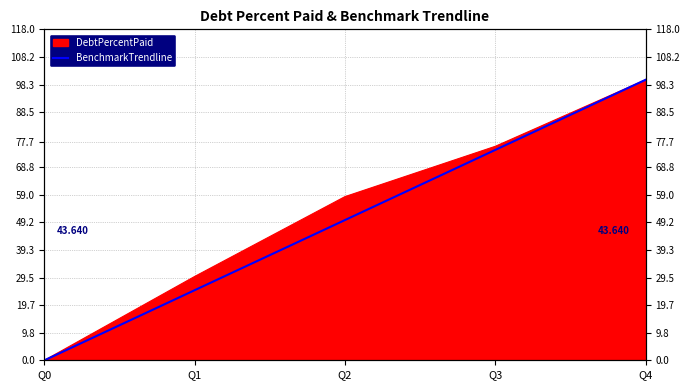

Rank the categories by value from highest to lowest.

Q4, Q3, Q2, Q1, Q0